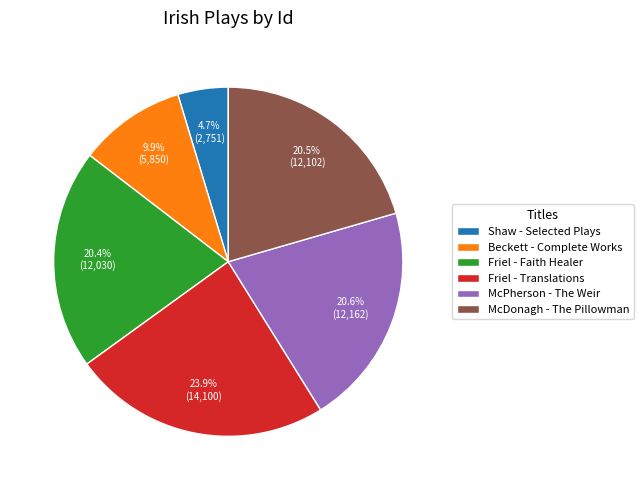

What is the total percentage of Beckett - Complete Works and McDonagh - The Pillowman?

30.4%